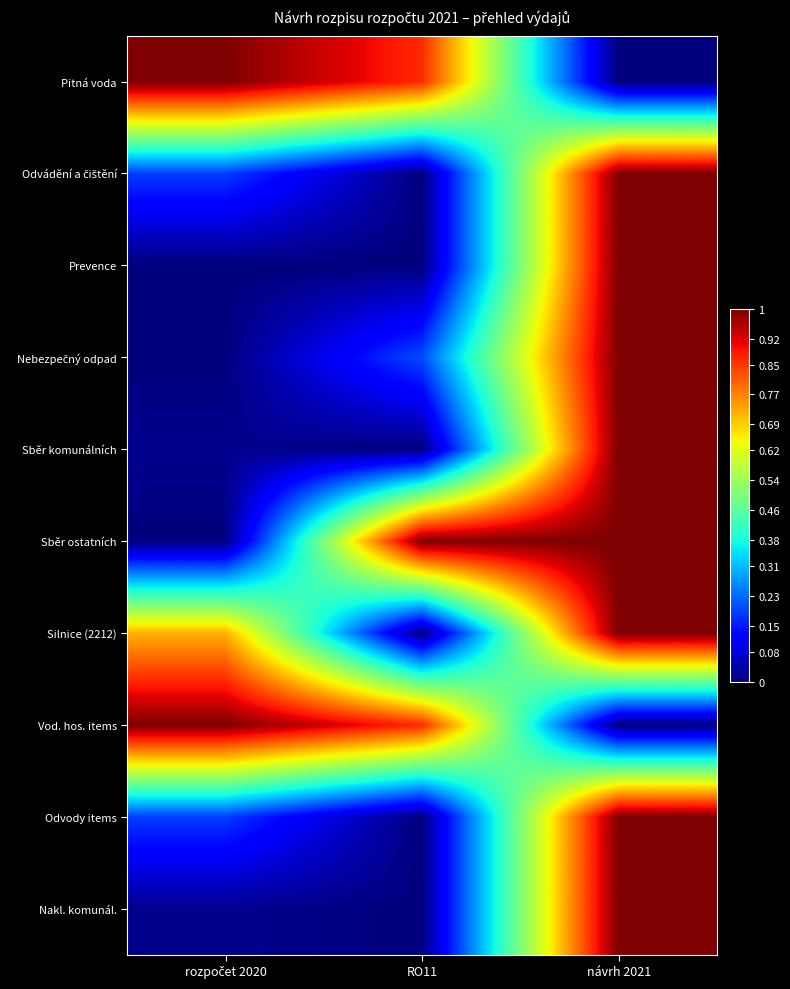

How many series are shown in this chart?

10